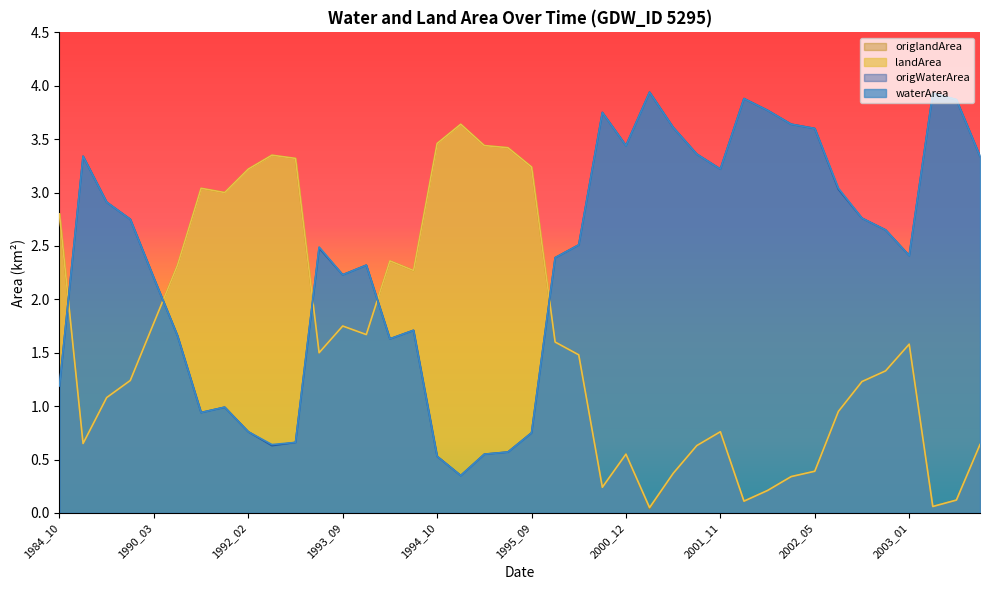

What is the value of the waterArea point at the 37th from the left?

2.4